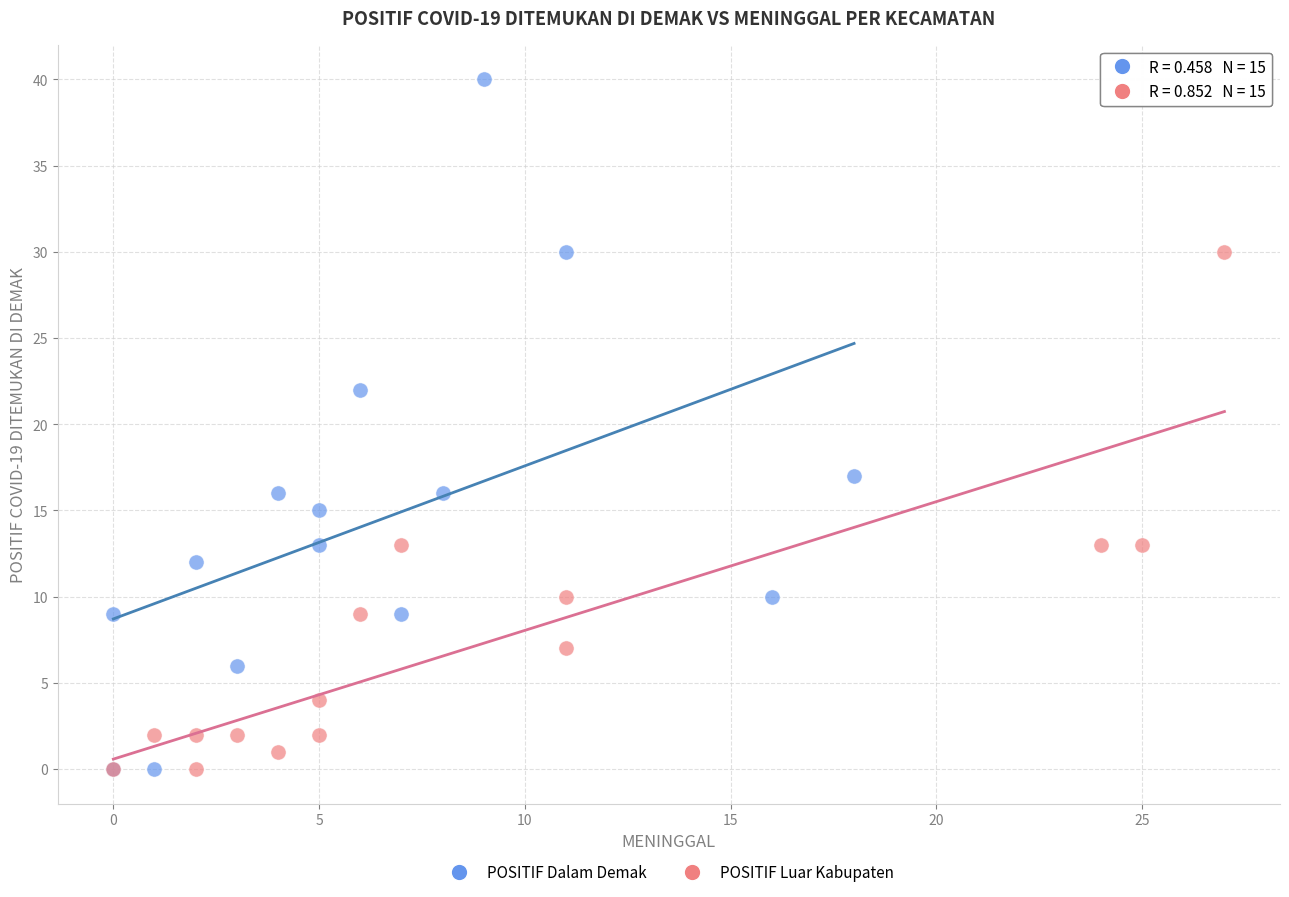

Which series has the widest spread of Y values?

POSITIF Dalam Demak